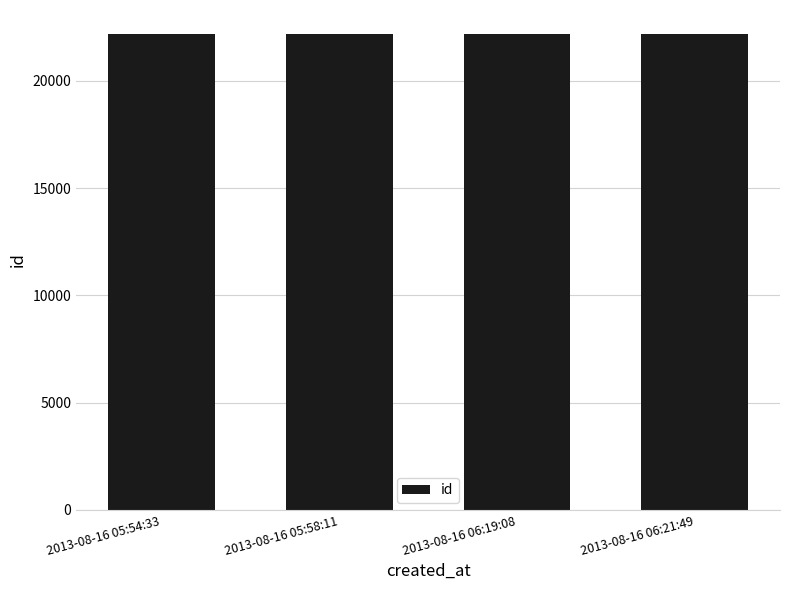

Is it true that the value at 2013-08-16 05:58:11 is 13502?

False